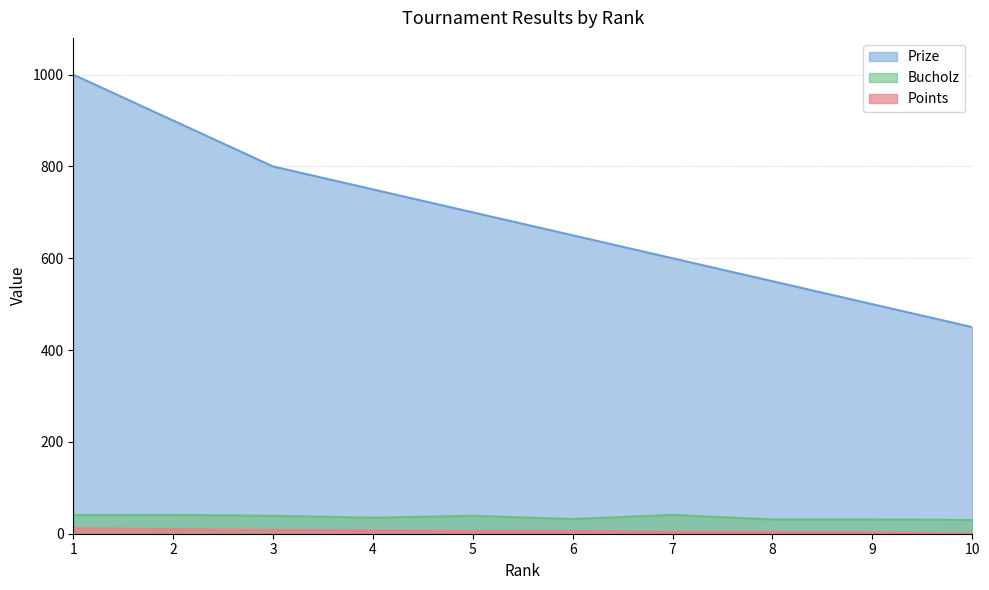

Reading left to right, list all the values displayed in this chart.

Prize: 1=1000	2=900	3=800	4=750	5=700	6=650	7=600	8=550	9=500	10=450
Points: 1=12	2=10	3=8	4=7	5=6	6=6	7=4	8=4	9=3	10=0
Bucholz: 1=41	2=41	3=39	4=35	5=39	6=32	7=41	8=31	9=31	10=30